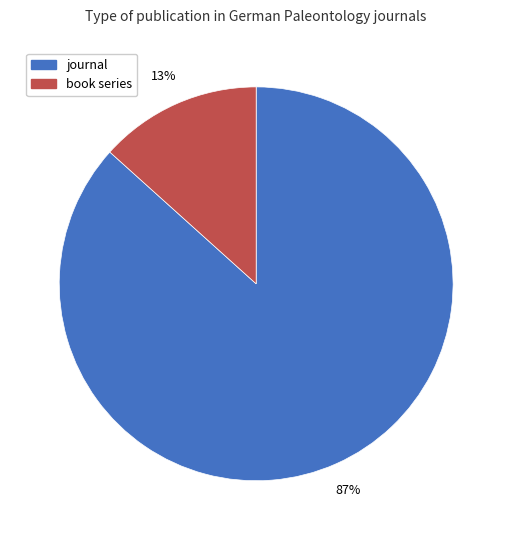

Does journal account for over 50% of the chart?

Yes